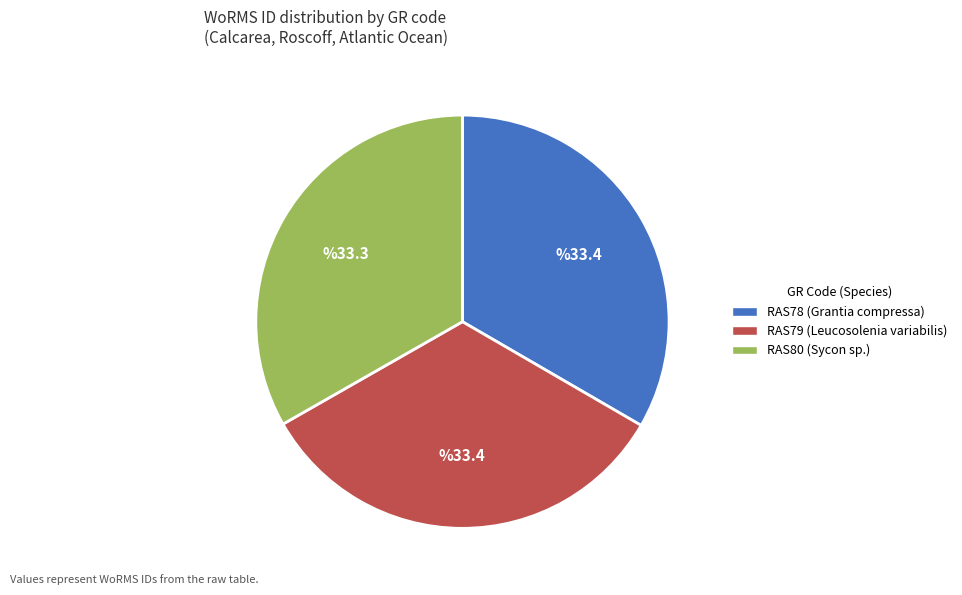

How many slices are in this pie chart?

3